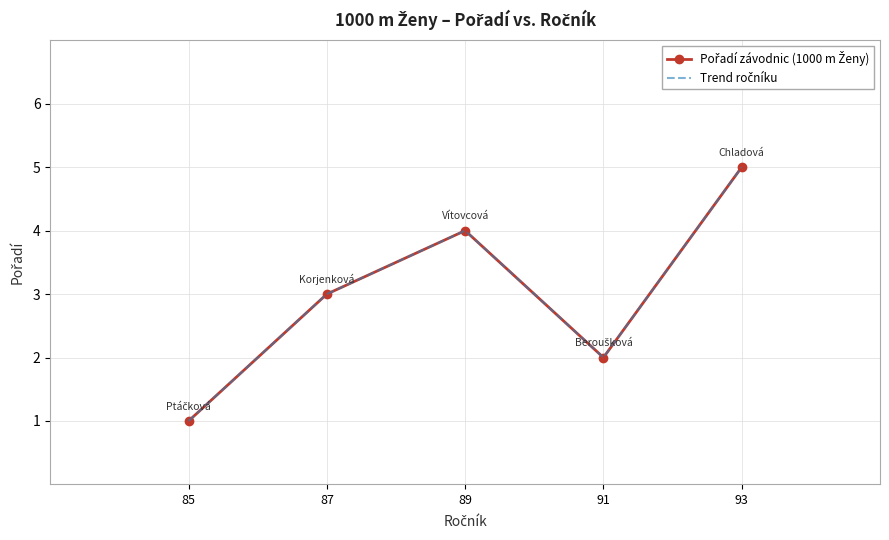

The value of Pořadí závodnic (1000 m Ženy) at 87 is 2. True or false?

False